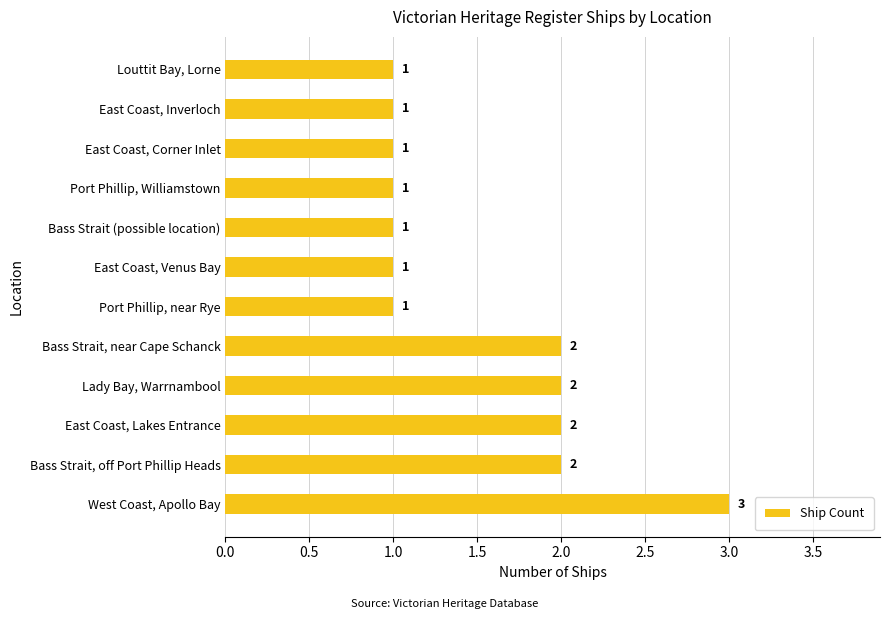

Approximately how many times larger is the value at Bass Strait, near Cape Schanck compared to East Coast, Inverloch?

2.0